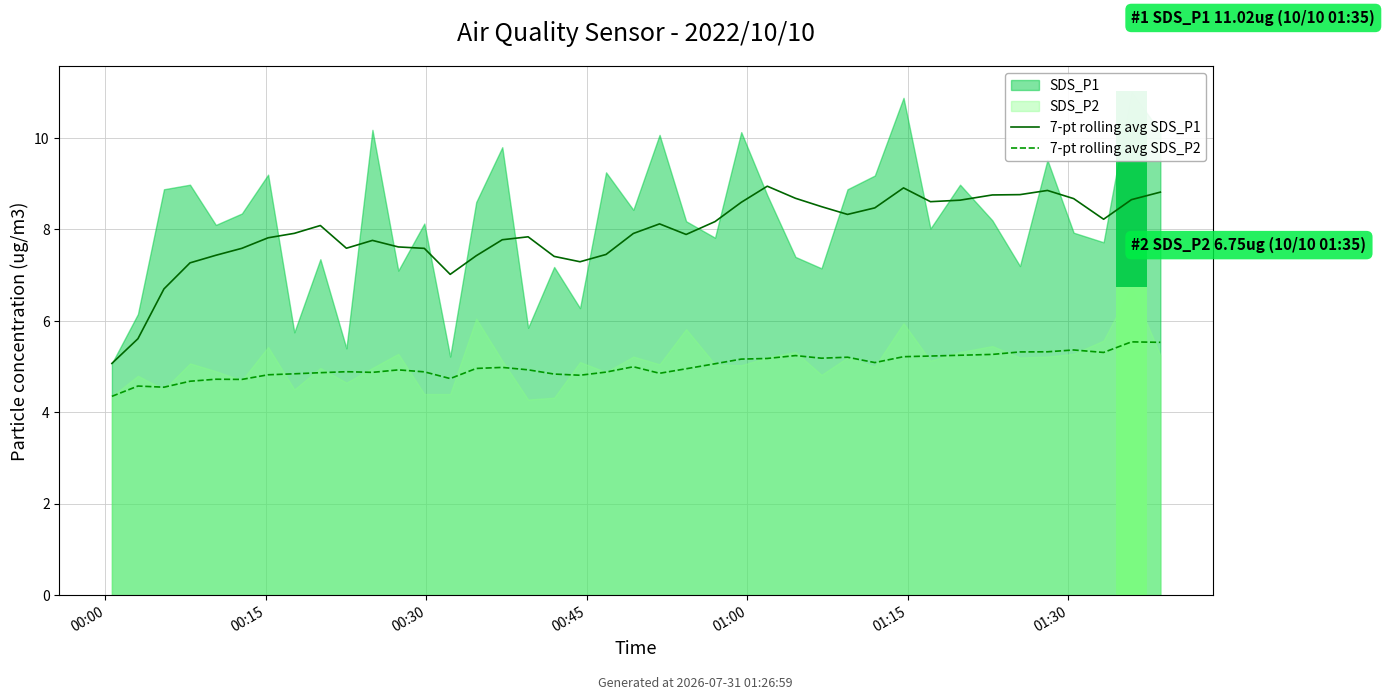

What is the sum of all 7-pt rolling avg SDS_P1 values?

316.8